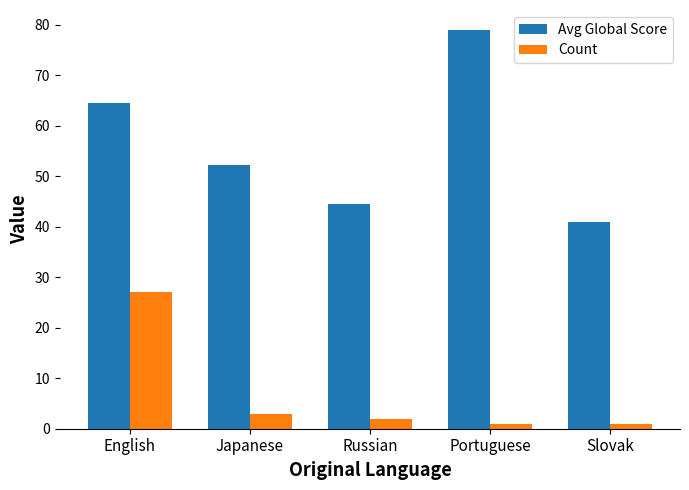

At which label is Count closest to 14?

Japanese